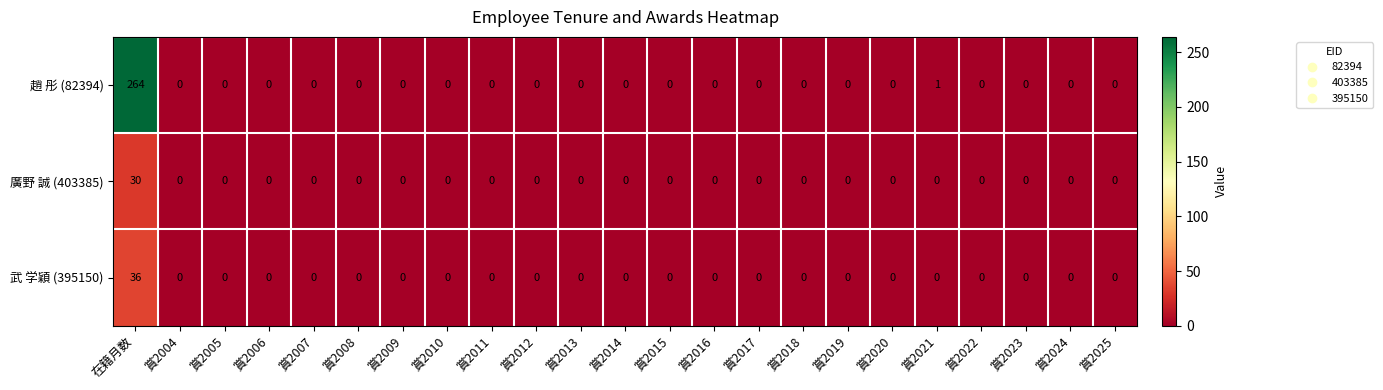

The value of 武 学穎 (395150) at 賞2011 is 0. True or false?

True